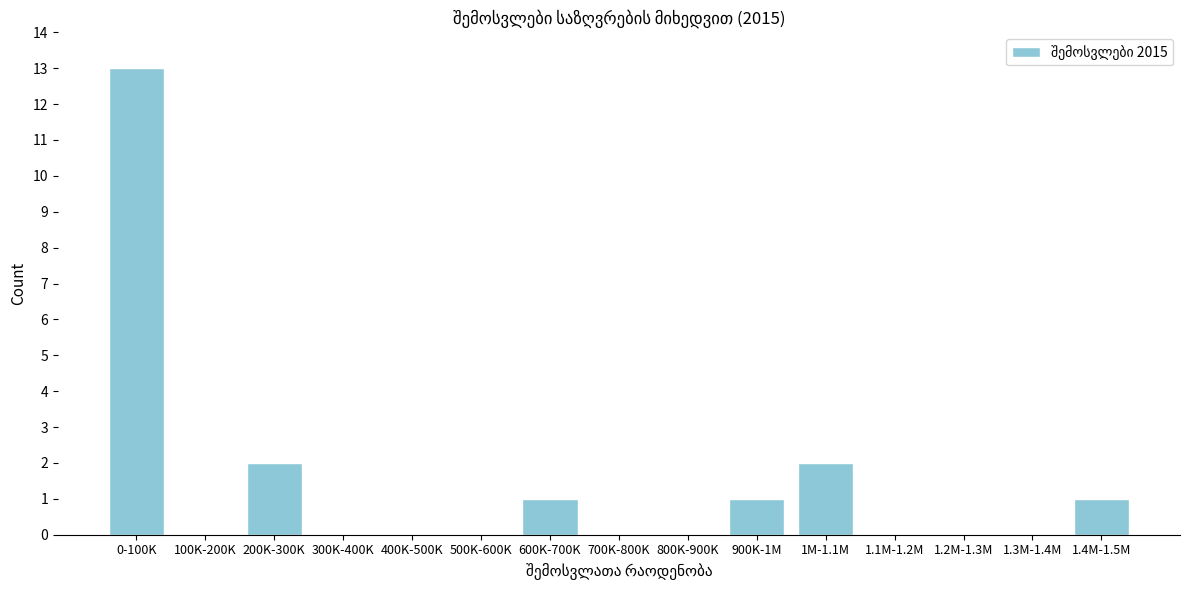

Reading left to right, transcribe all the data shown in this chart.

0-100K=13	100K-200K=0	200K-300K=2	300K-400K=0	400K-500K=0	500K-600K=0	600K-700K=1	700K-800K=0	800K-900K=0	900K-1M=1	1M-1.1M=2	1.1M-1.2M=0	1.2M-1.3M=0	1.3M-1.4M=0	1.4M-1.5M=1